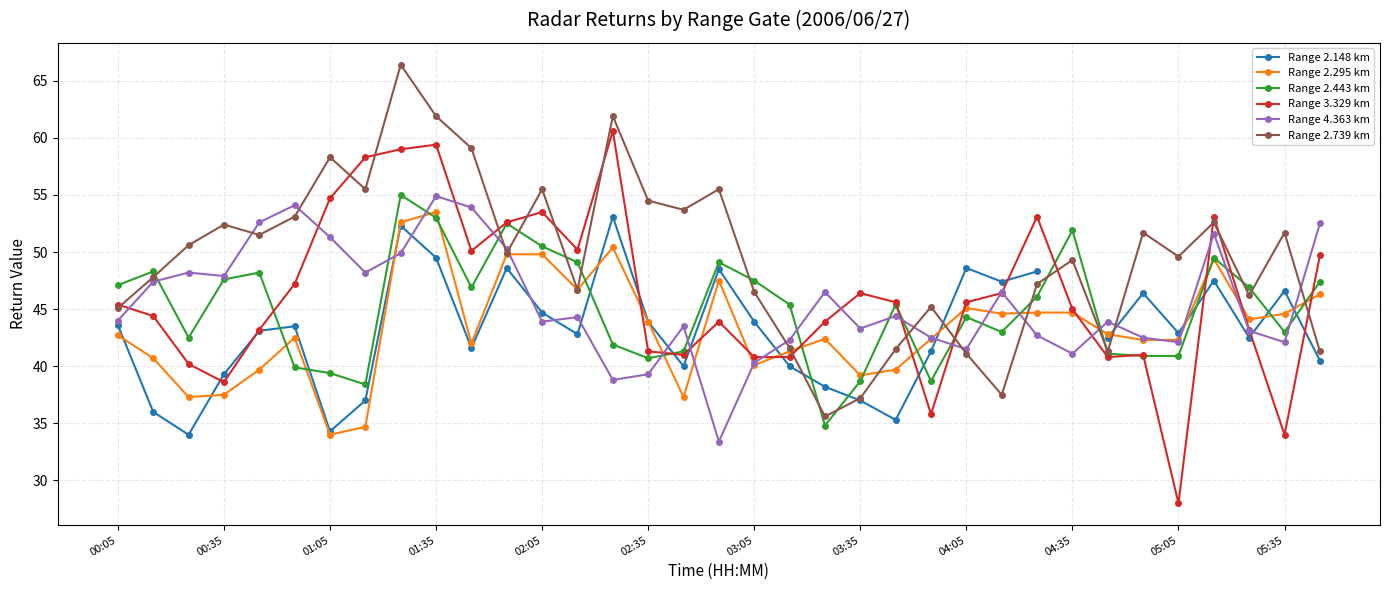

What is the minimum value for Range 3.329 km?

28.0